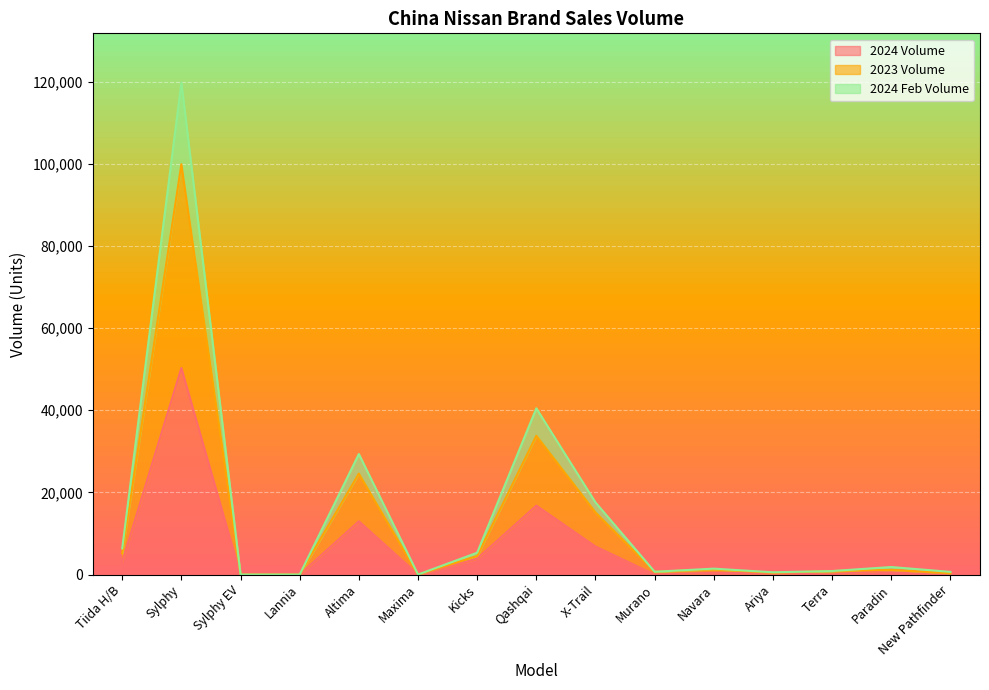

What is the value of the 2024 Feb Volume point at the 8th from the left?

40458